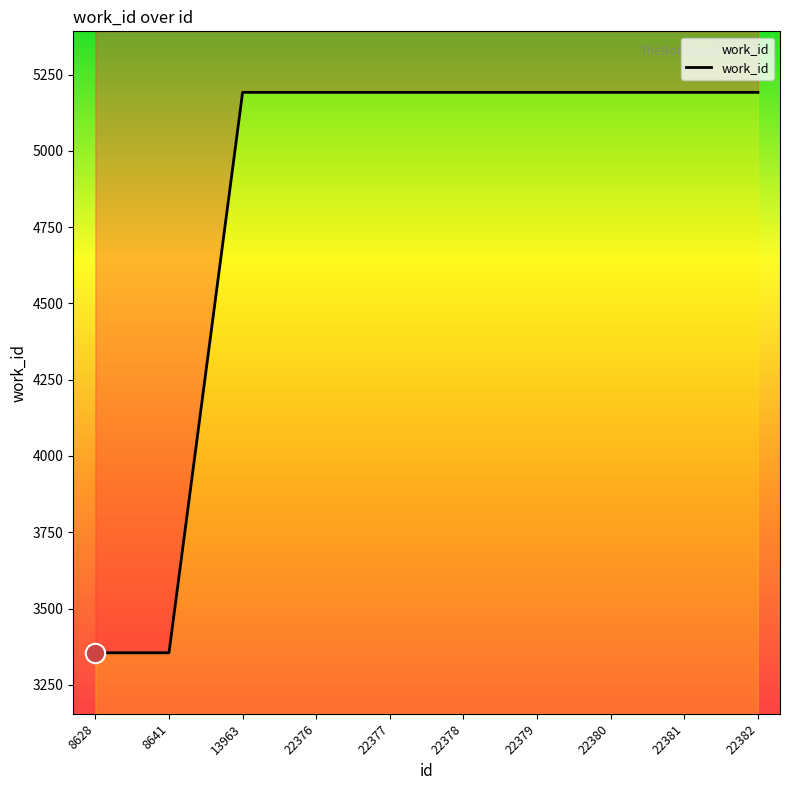

Reading left to right, list all the values displayed in this chart.

8628=3355	8641=3355	13963=5192	22376=5192	22377=5192	22378=5192	22379=5192	22380=5192	22381=5192	22382=5192